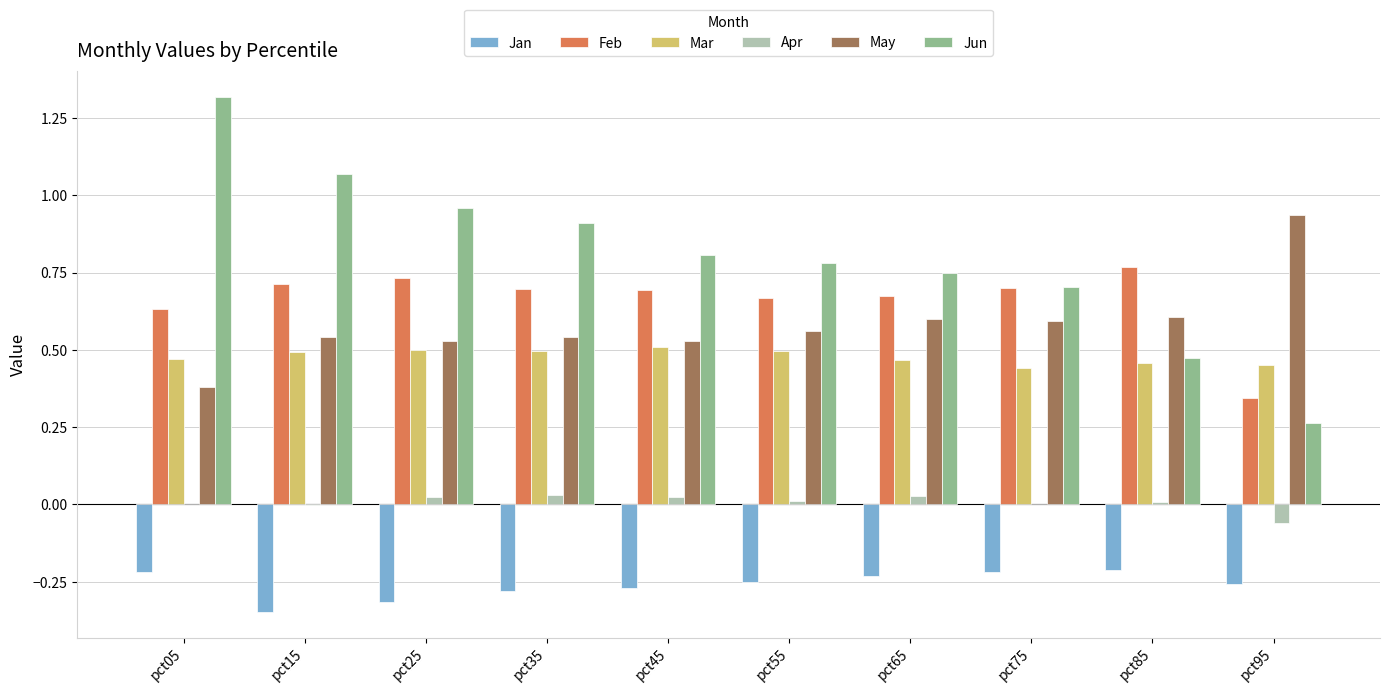

Where is Feb nearest to the value 0?

pct95